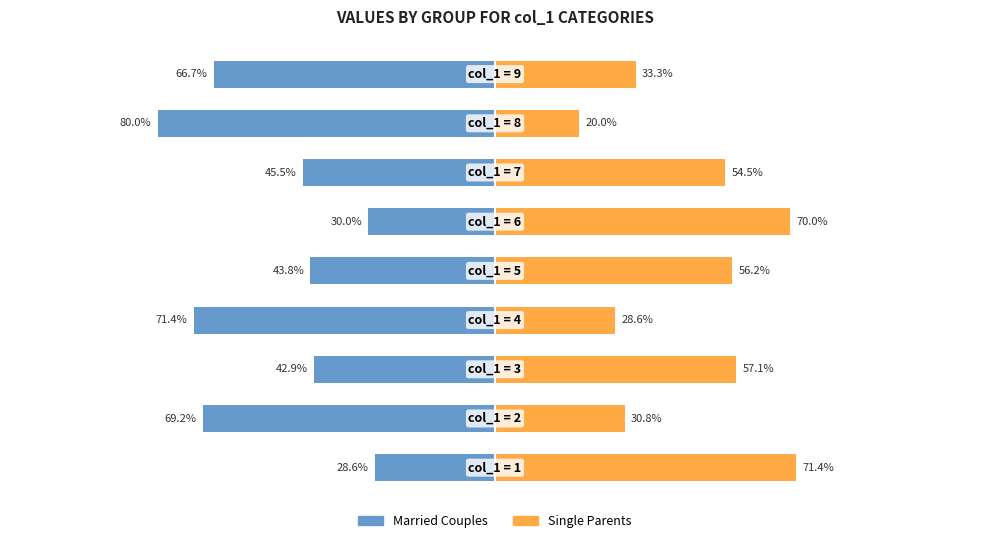

Reading left to right, what are all the values shown in this chart?

Married Couples: -28.6	-69.2	-42.9	-71.4	-43.8	-30.0	-45.5	-80.0	-66.7
Single Parents: 71.4	30.8	57.1	28.6	56.2	70.0	54.5	20.0	33.3